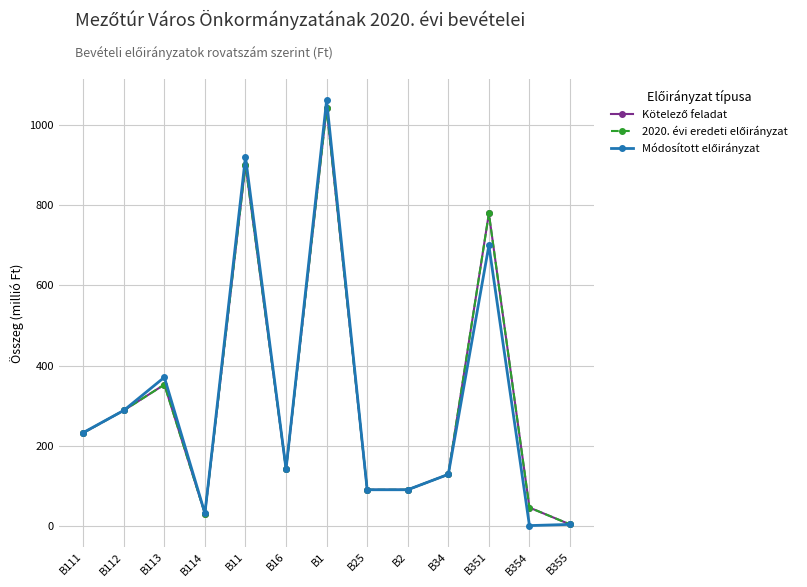

Does the chart have visible grid lines?

Yes